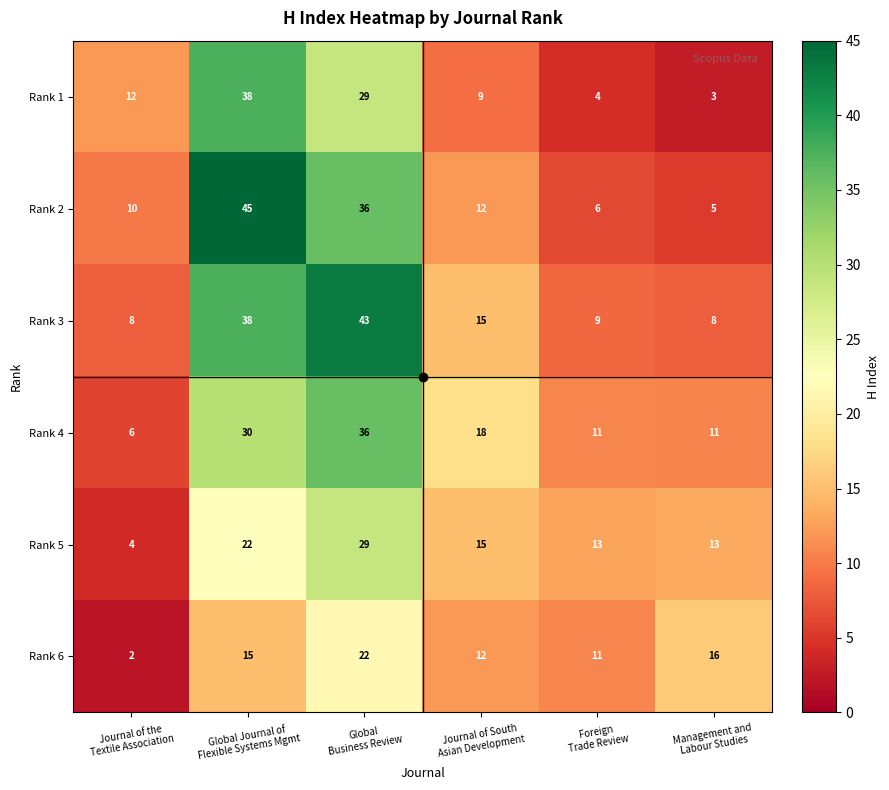

Which series has the widest spread of values?

Rank 2